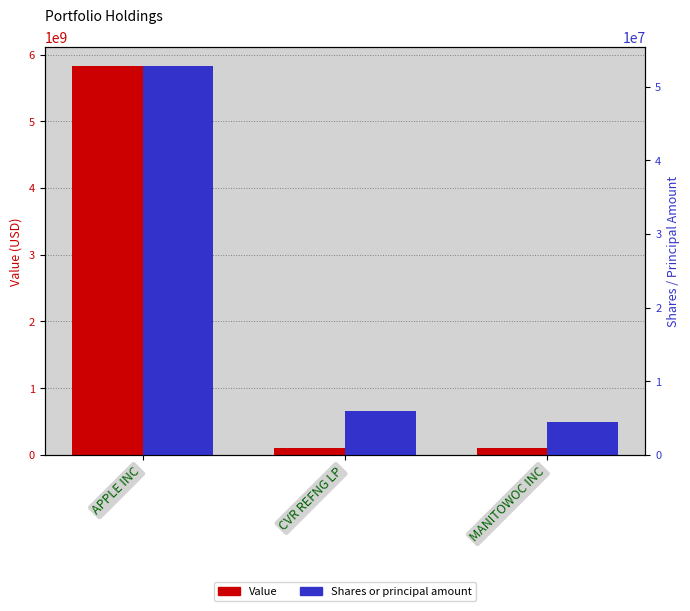

At which category is the sum across all series the highest?

APPLE INC